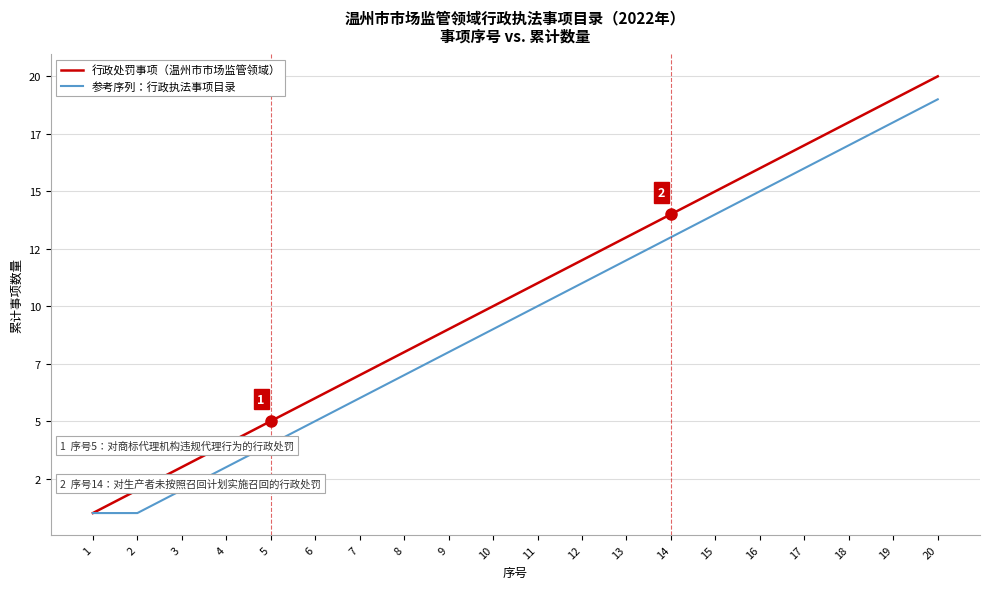

Rank the categories by 行政处罚事项（温州市市场监管领域） value from highest to lowest.

20, 19, 18, 17, 16, 15, 14, 13, 12, 11, 10, 9, 8, 7, 6, 5, 4, 3, 2, 1